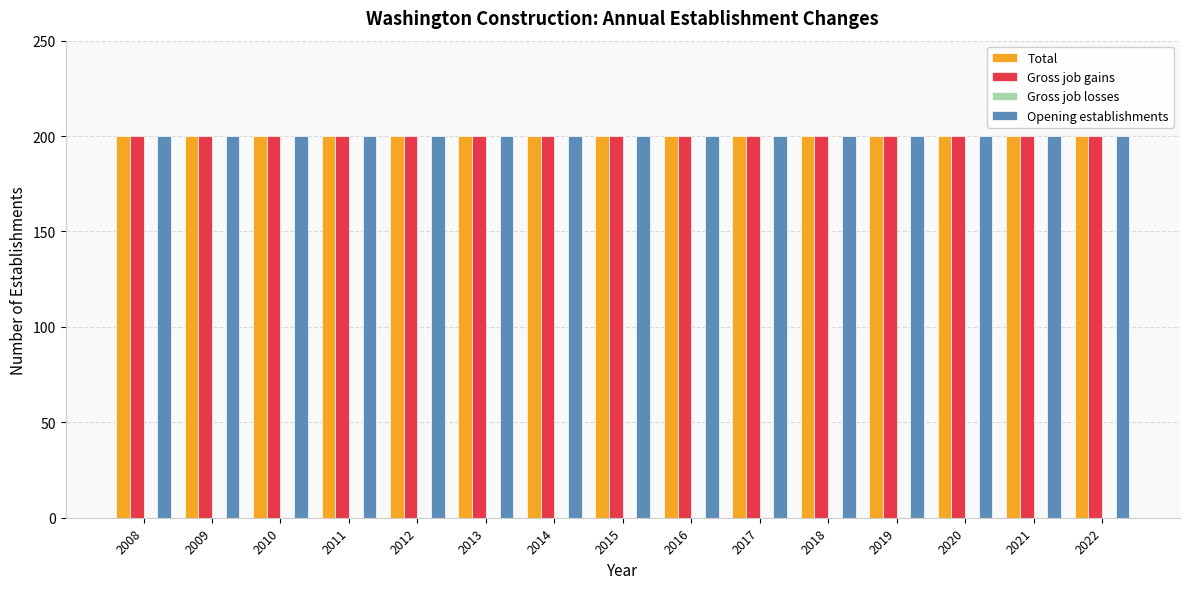

At 2021, list the series in order from smallest to largest.

Gross job losses, Total, Gross job gains, Opening establishments